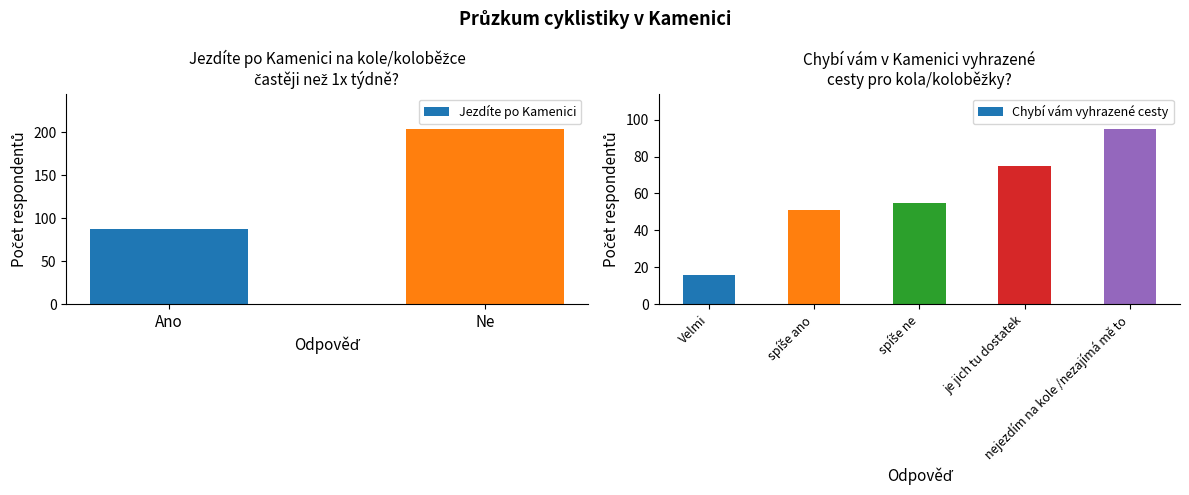

What is the difference between the maximum and minimum values in the Chybí vám vyhrazené cesty series?

79